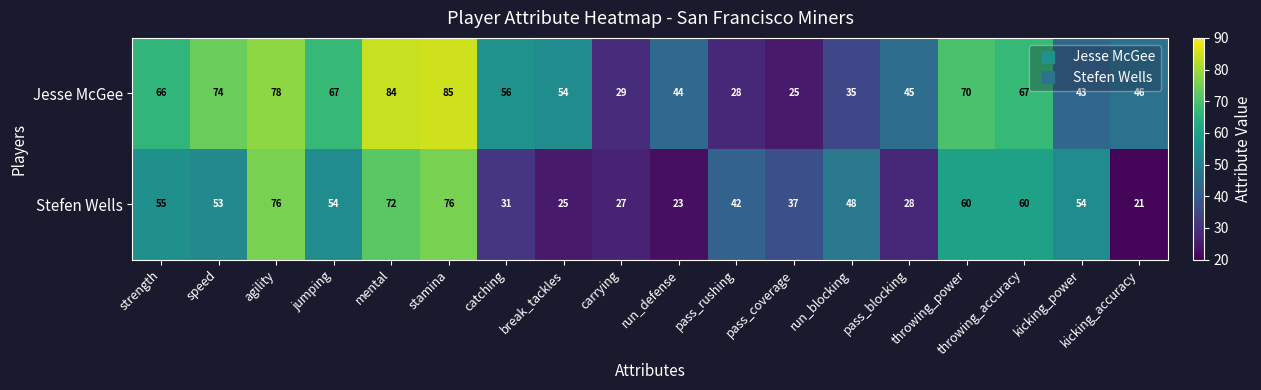

What is the average value of the Jesse McGee series?

55